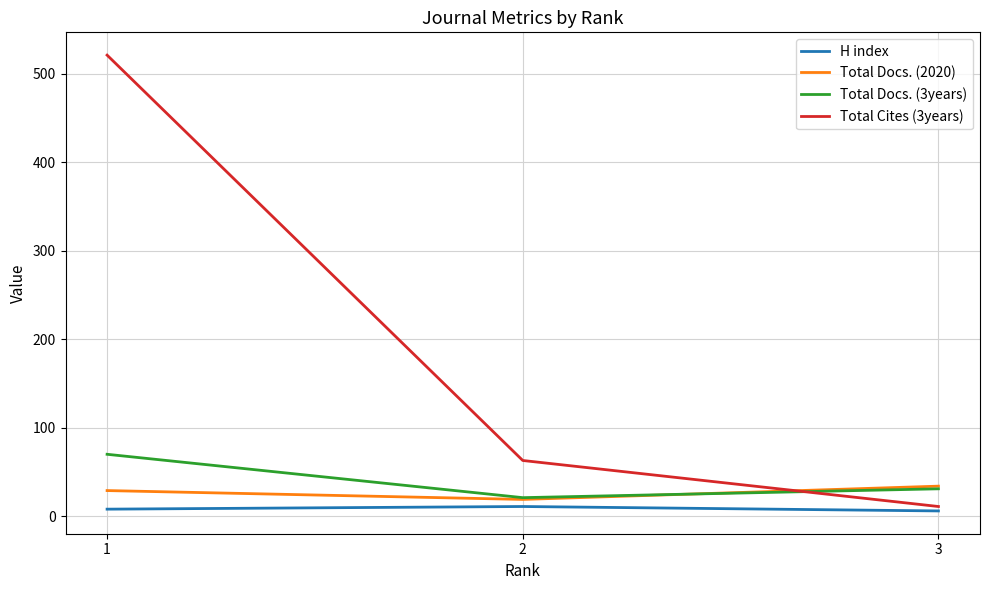

At which category is the sum across all series the highest?

1